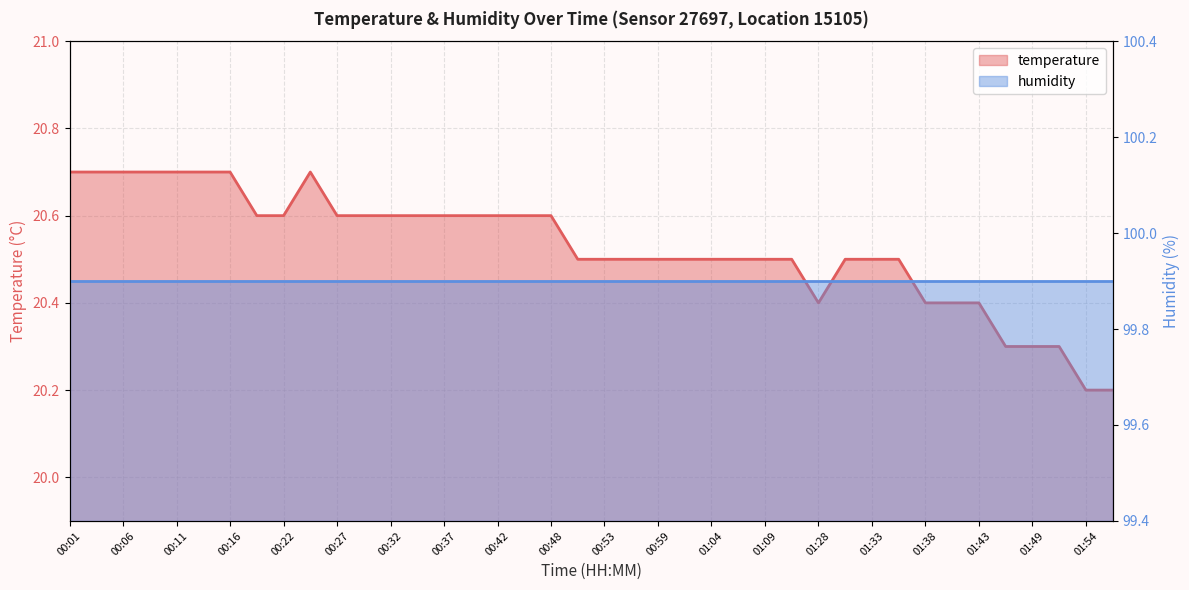

The value at 00:34 is 7.8. True or false?

False